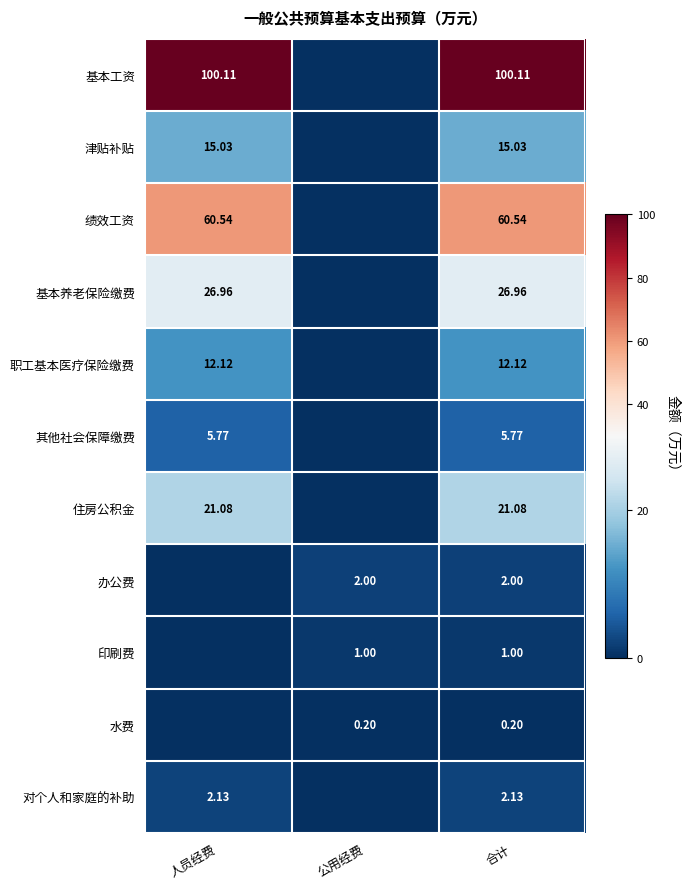

Is the value of 职工基本医疗保险缴费 at 人员经费 greater than the value of 印刷费 at 合计?

Yes